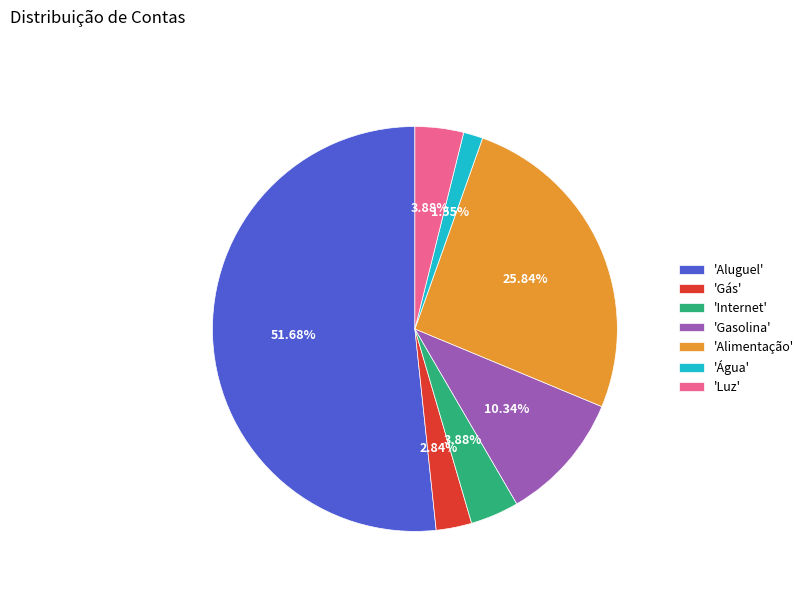

Which category has the biggest portion of the pie?

'Aluguel'